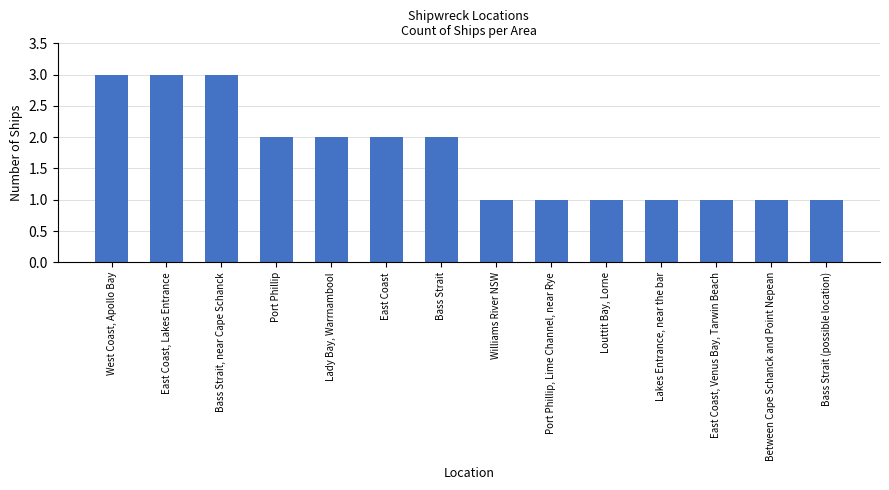

Reading right to left, extract all data points from this chart.

1	1	1	1	1	1	1	2	2	2	2	3	3	3